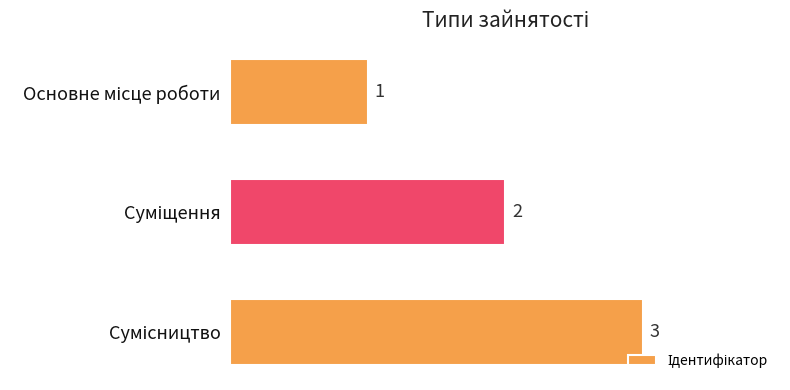

How many distinct data groups are displayed?

1